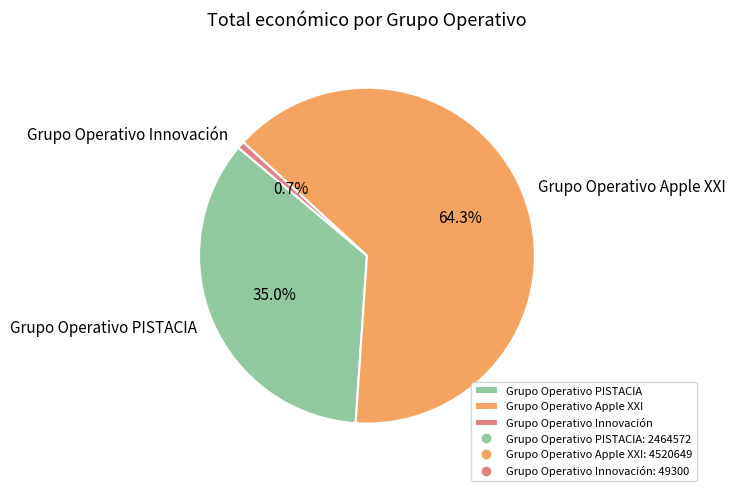

To the nearest percent, what percentage of the pie is Grupo Operativo Apple XXI?

64%